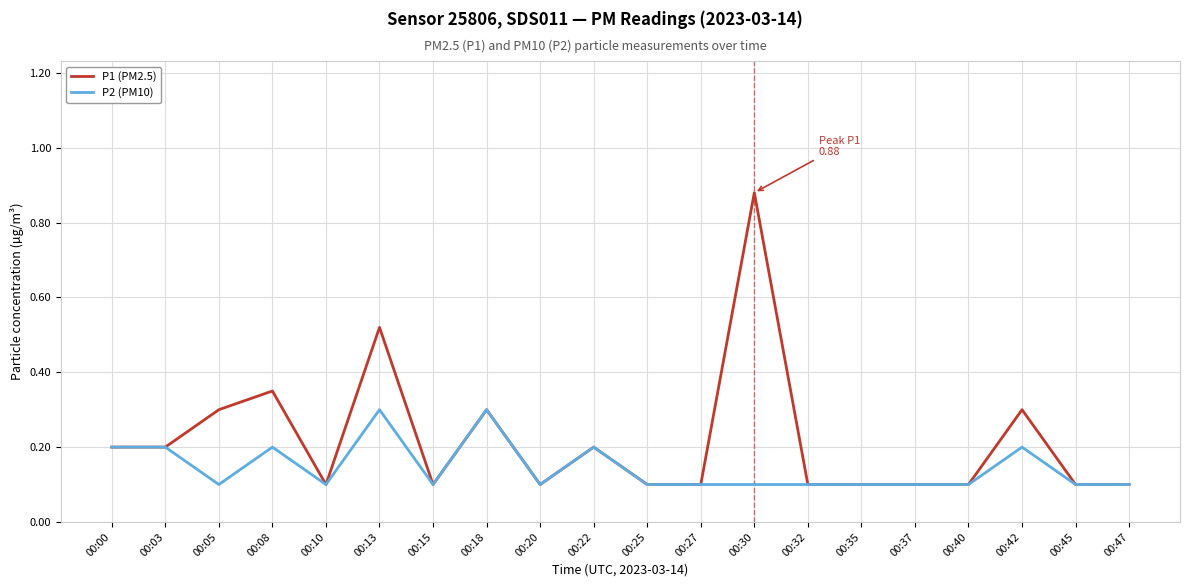

Between 00:13 and 00:30, which series saw the biggest shift?

P1 (PM2.5)